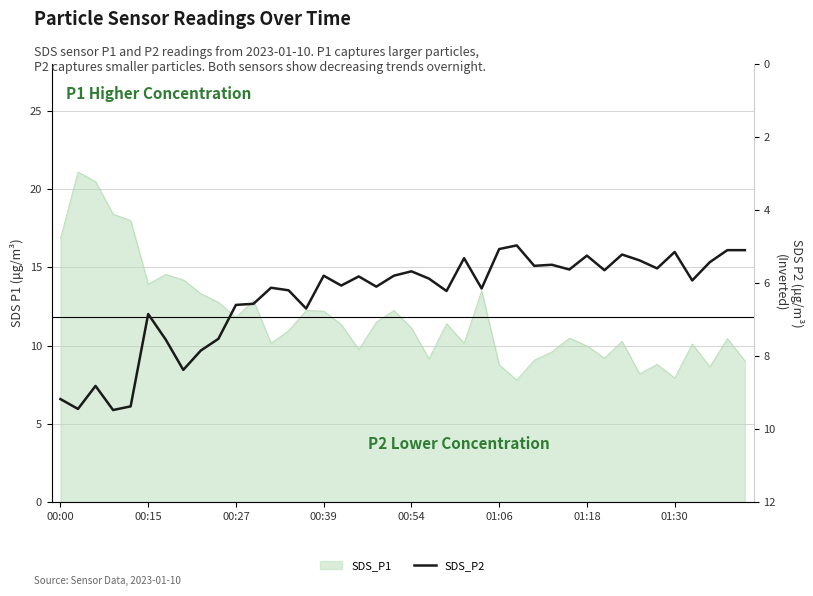

How many data points are less than 5?

1